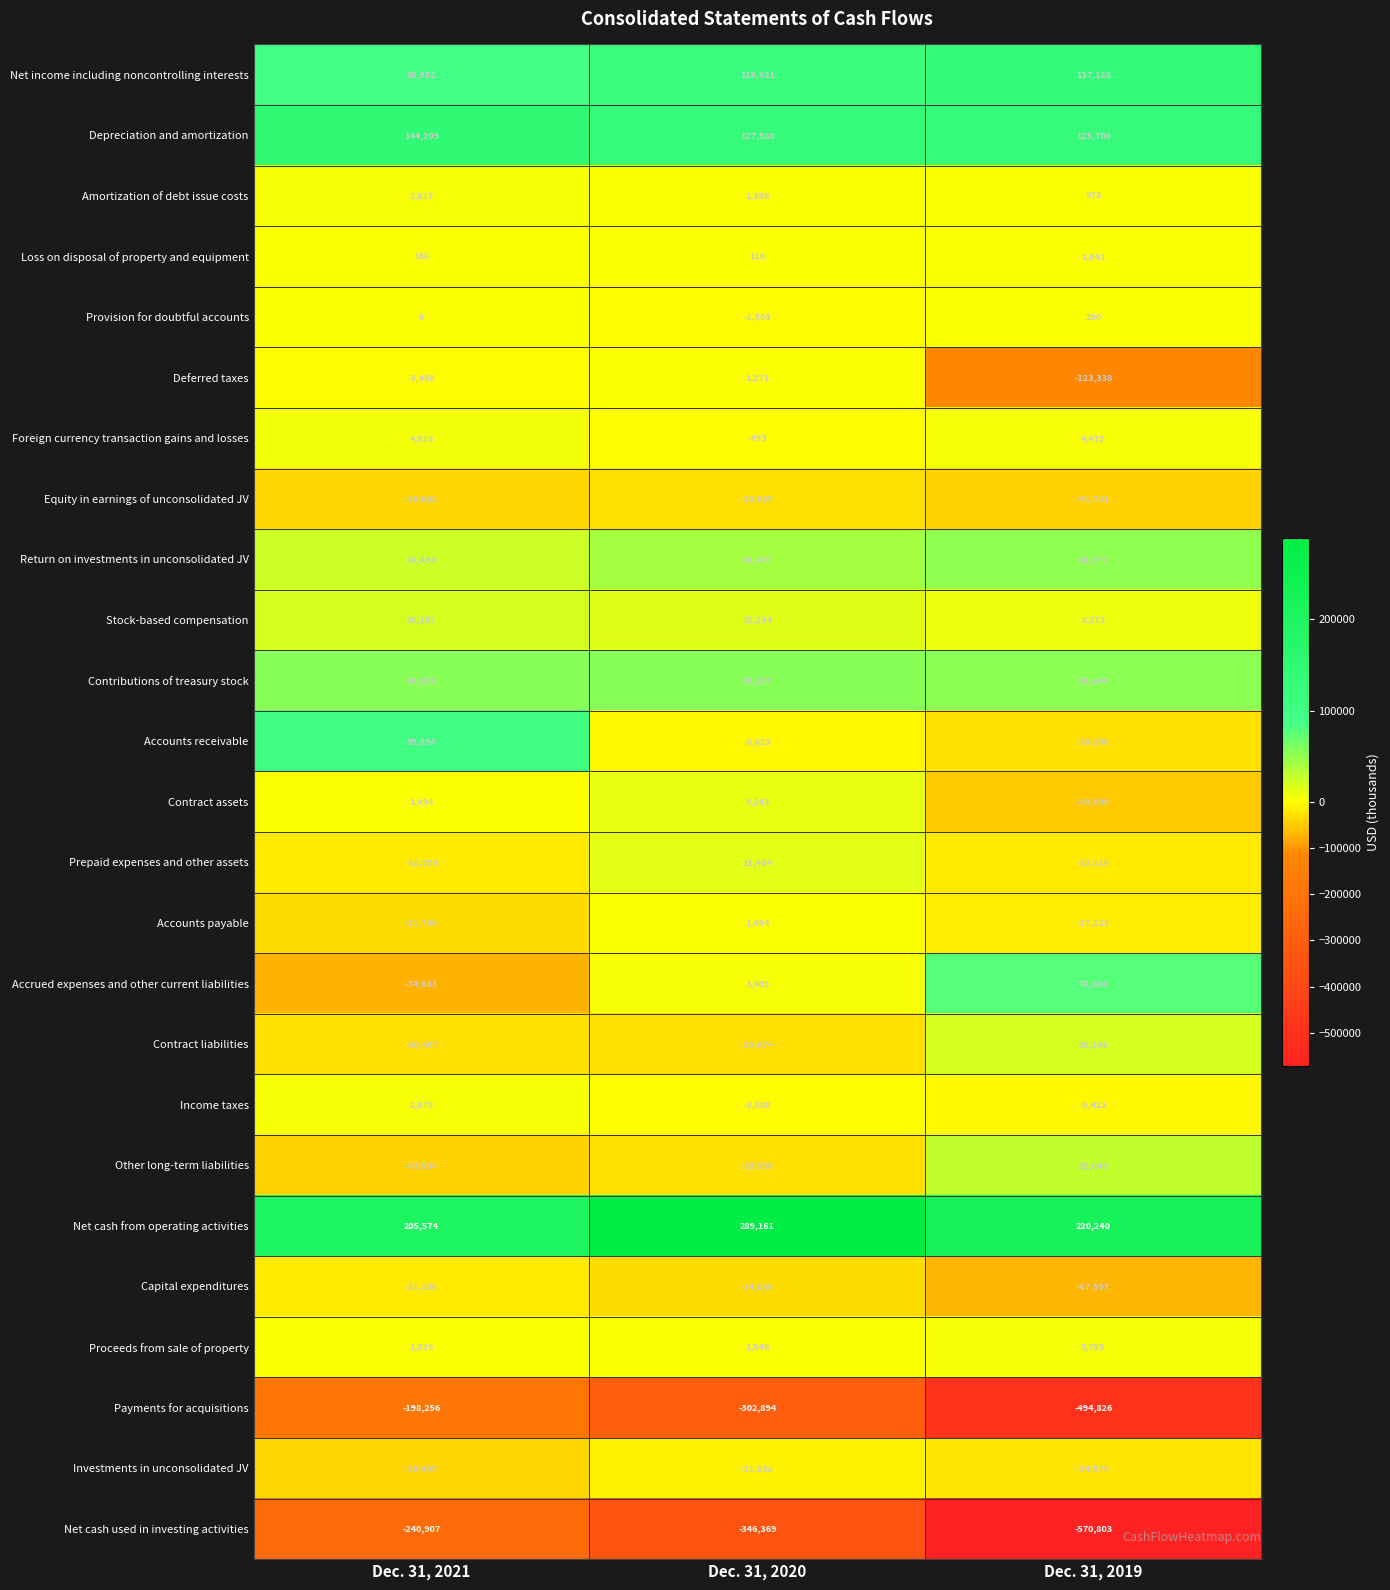

What is the difference between the maximum and minimum values in the Prepaid expenses and other assets series?

33604